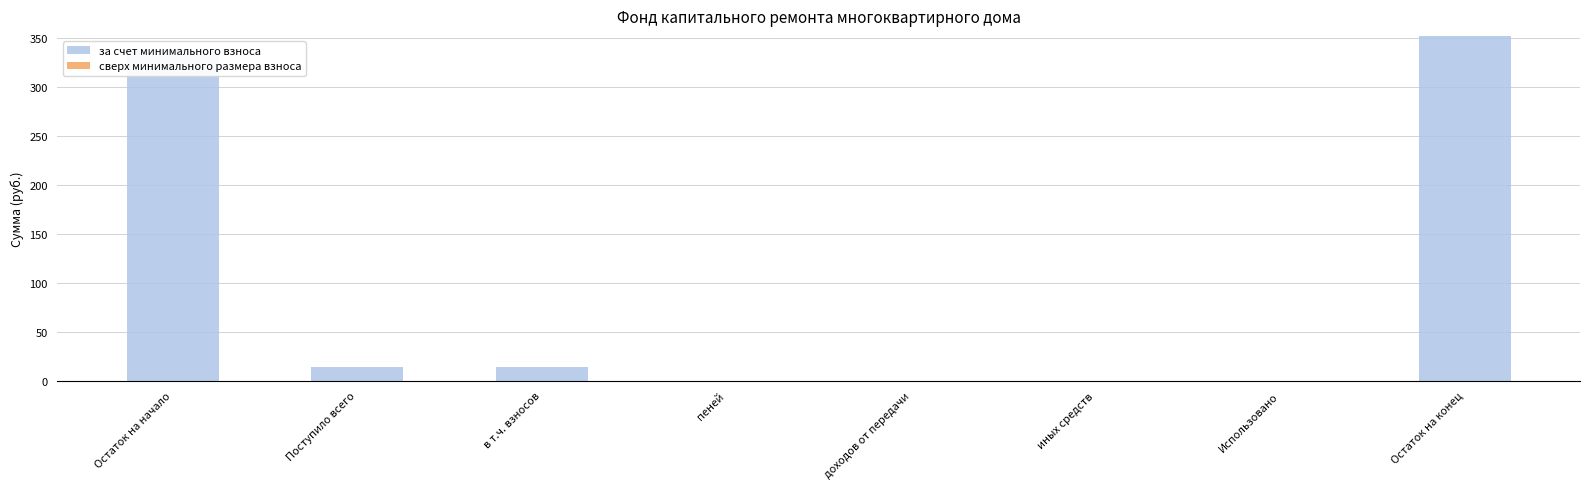

What is the sum of the values at Остаток на конец and доходов от передачи?

352.0